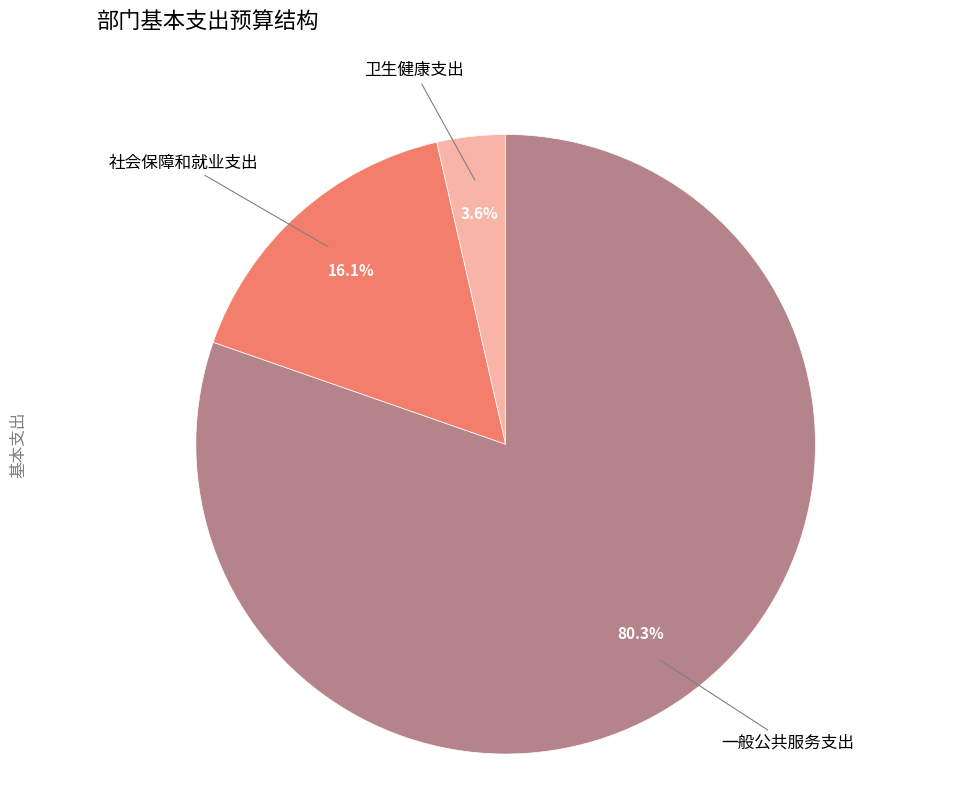

Count the number of slices in the pie.

3